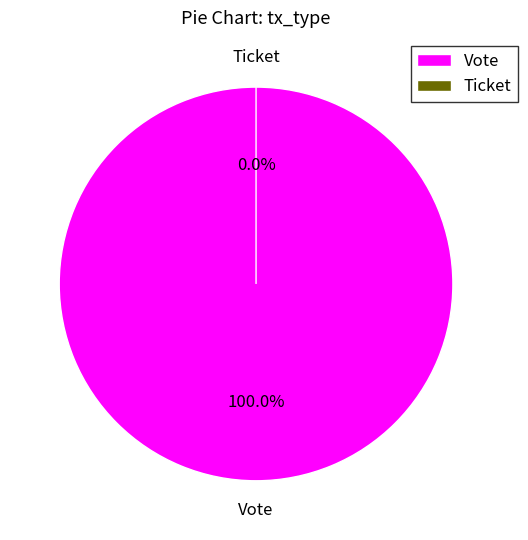

Which category accounts for the majority?

Vote